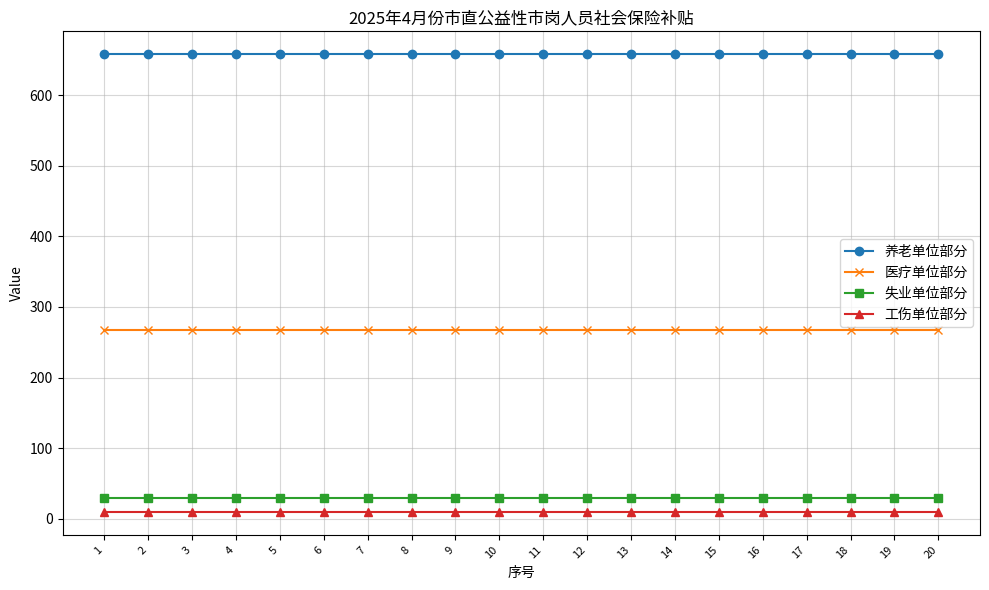

What is the minimum value shown in the chart?

9.5